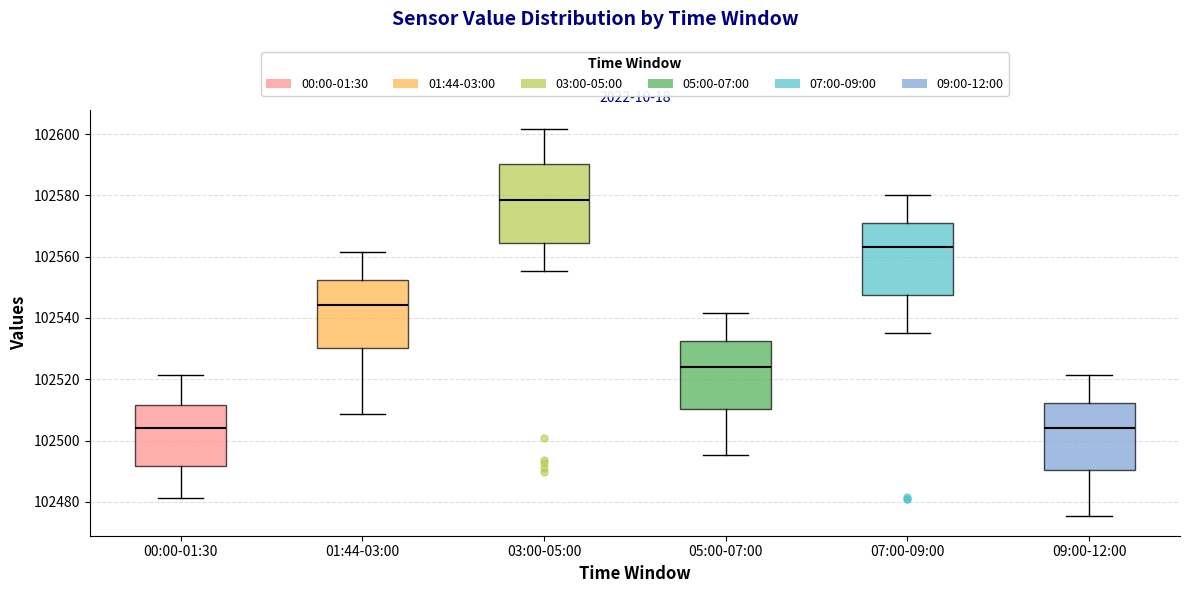

Reading left to right, read every box against the y-axis: the position of its median line, the range the box covers, and the ends of its whiskers. The values are not printed on the chart, so give them approximately, as read against the axis.

00:00-01:30: median 102504, box 102492 to 102512, whiskers 102482 to 102522
01:44-03:00: median 102544, box 102530 to 102552, whiskers 102508 to 102562
03:00-05:00: median 102578, box 102564 to 102590, whiskers 102556 to 102602
05:00-07:00: median 102524, box 102510 to 102532, whiskers 102496 to 102542
07:00-09:00: median 102564, box 102548 to 102570, whiskers 102536 to 102580
09:00-12:00: median 102504, box 102490 to 102512, whiskers 102476 to 102522